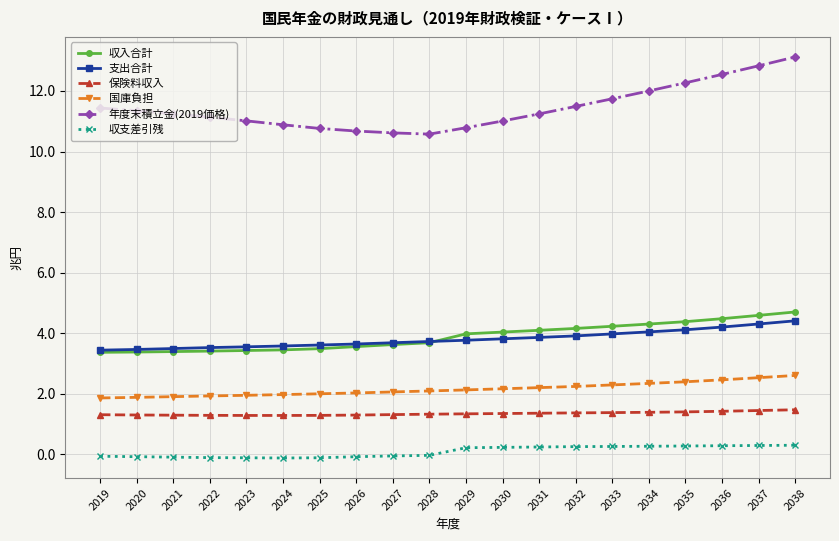

Count the number of data series in this chart.

6